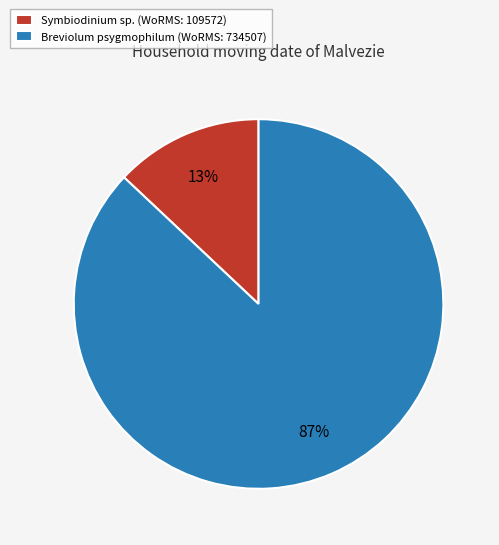

The Symbiodinium sp. slice represents 25% of the pie. True or false?

False